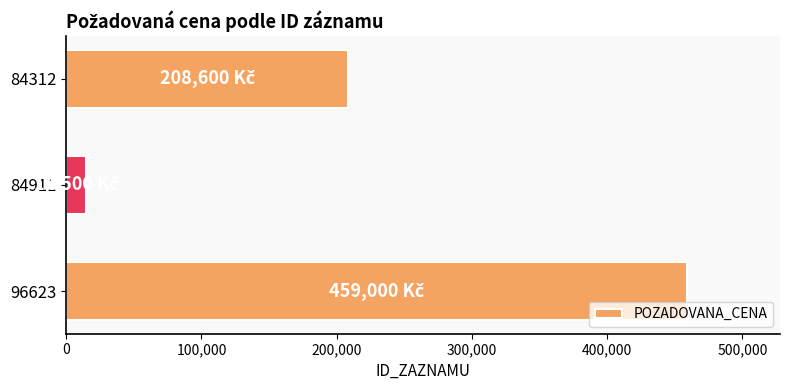

Which has a higher value, 84312 or 84911?

84312